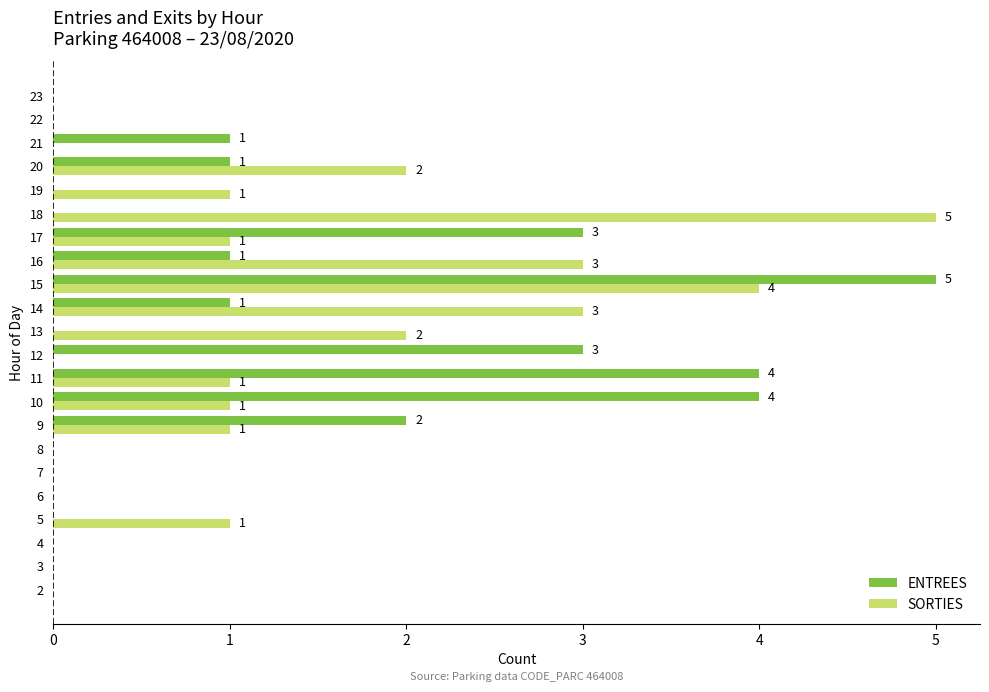

What is the sum of all SORTIES values?

25